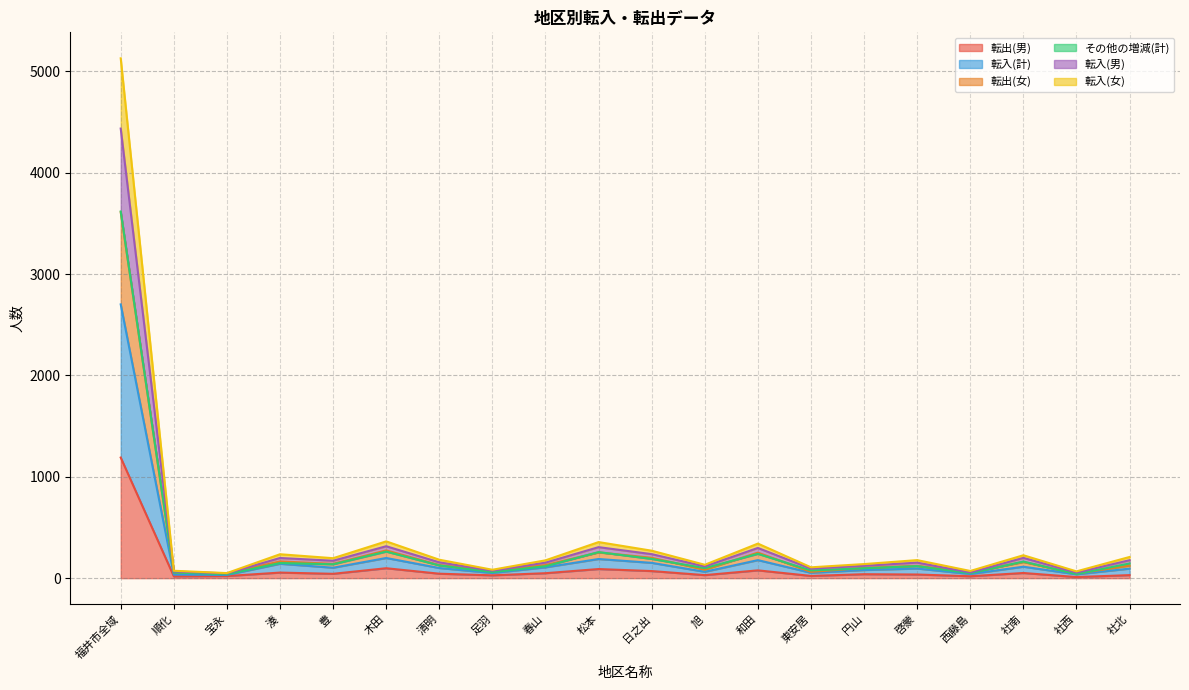

At which label does 転出(女) reach its minimum?

社西